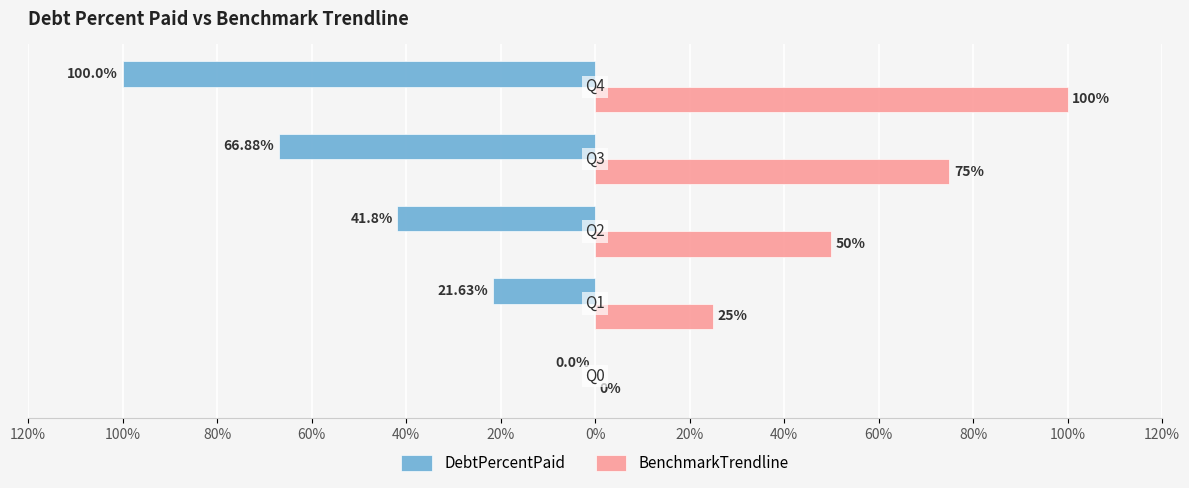

Which series has the largest range (max minus min)?

DebtPercentPaid